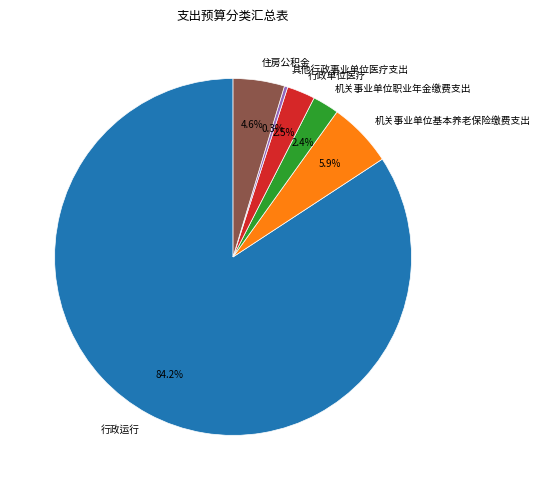

Which has a higher value, 行政单位医疗 or 其他行政事业单位医疗支出?

行政单位医疗